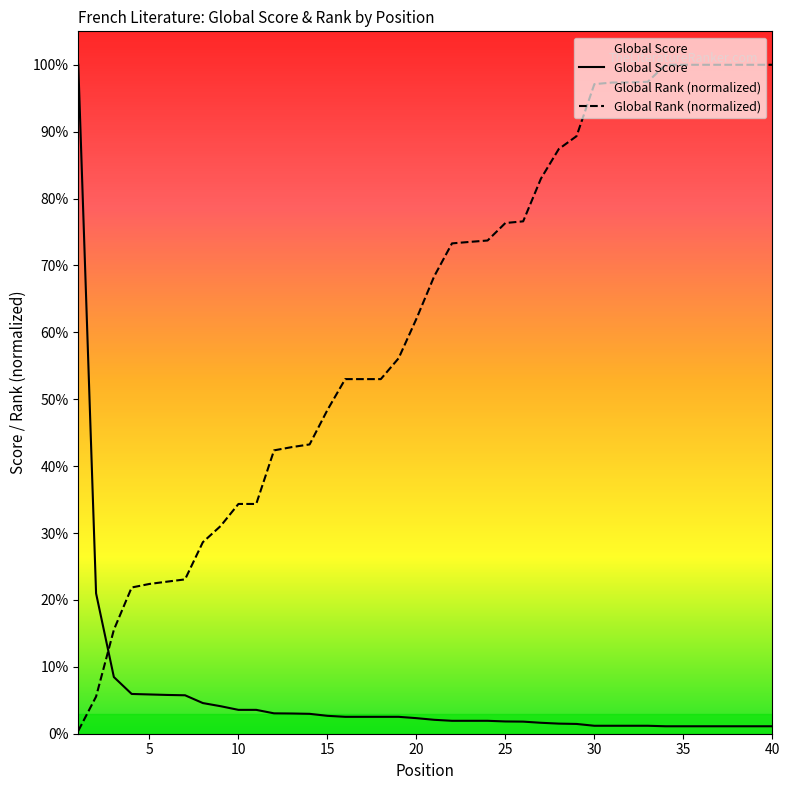

Between 39 and 4, which is larger?

4